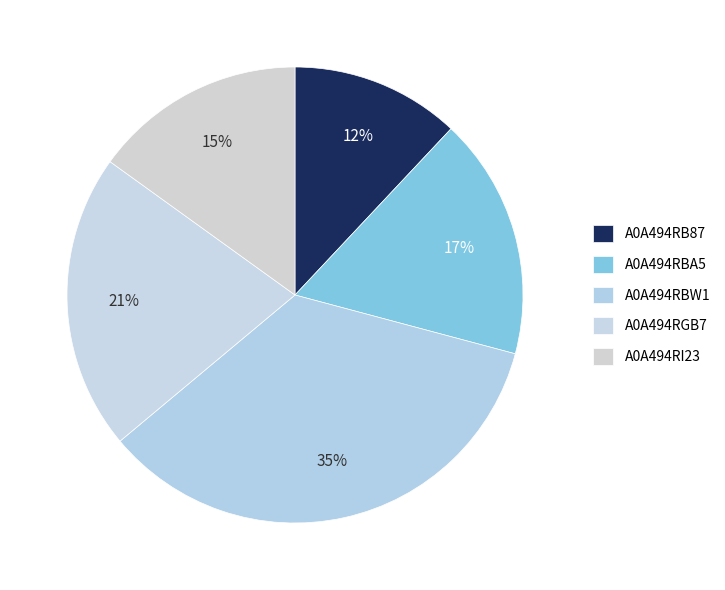

Which slice is the largest?

A0A494RBW1